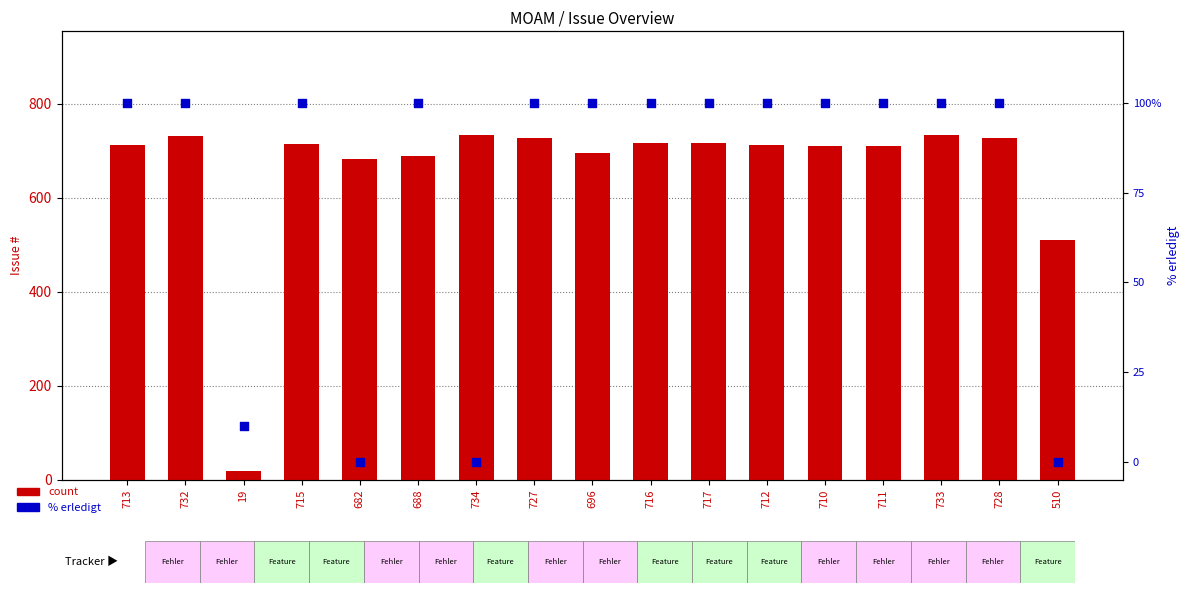

Which series reaches the maximum Y coordinate?

count